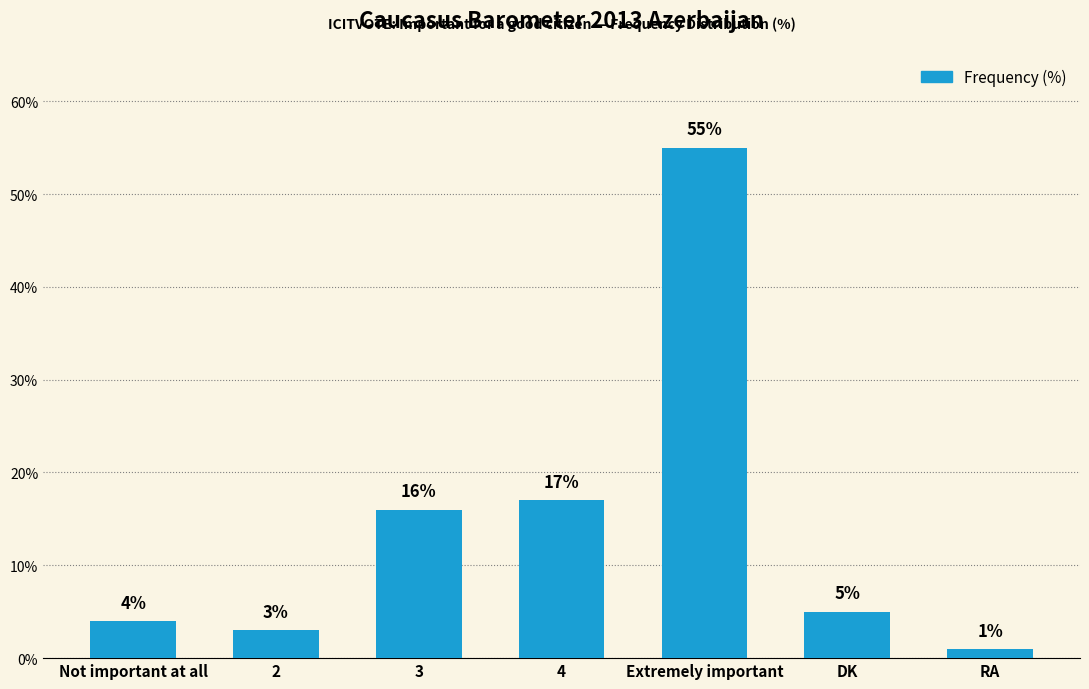

Read the value at 2.

3